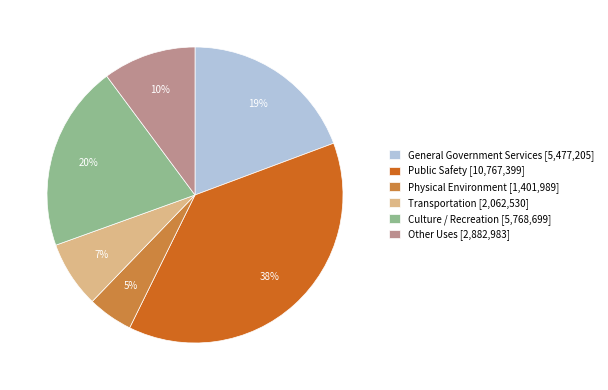

How many slices are in this pie chart?

6